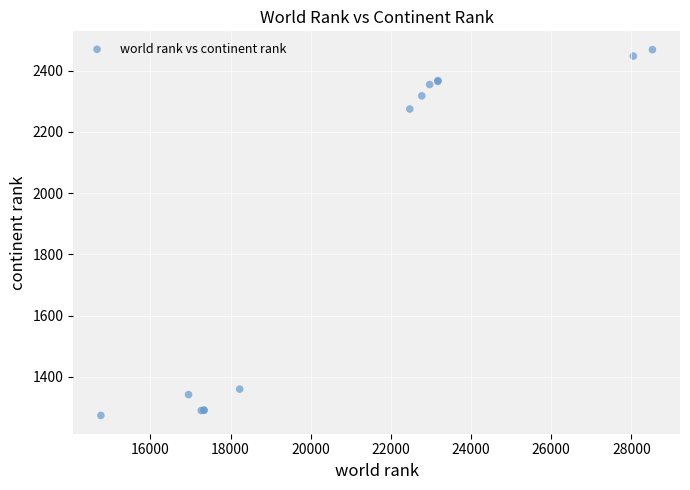

What Y value in the scatter plot is closest to 1871?

2275